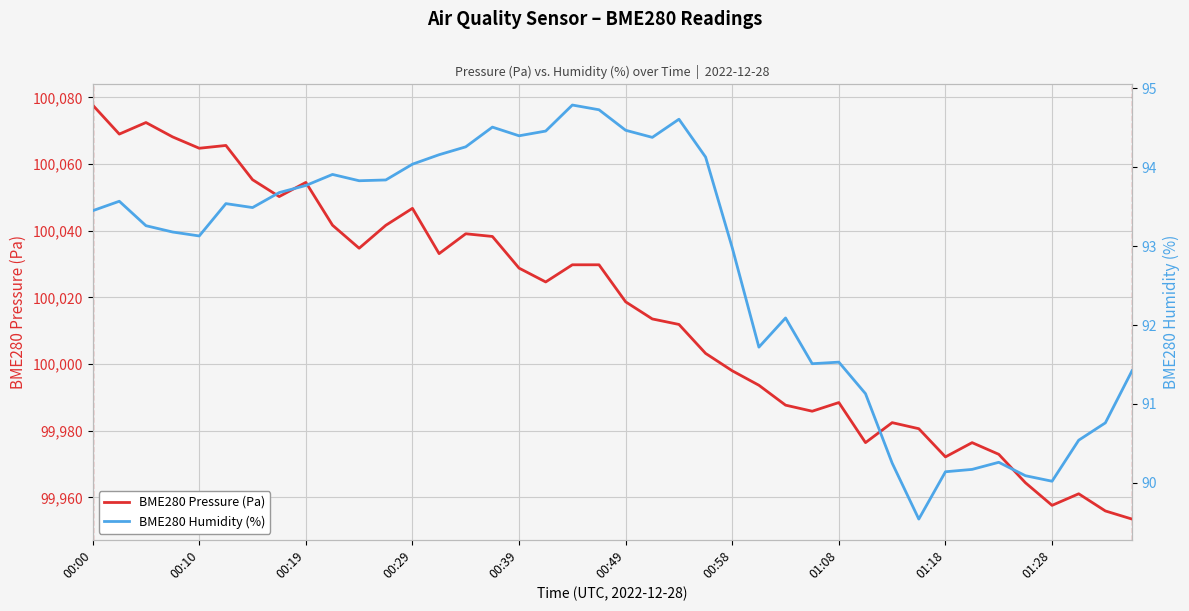

What is the label of the 28th point from the left?

27